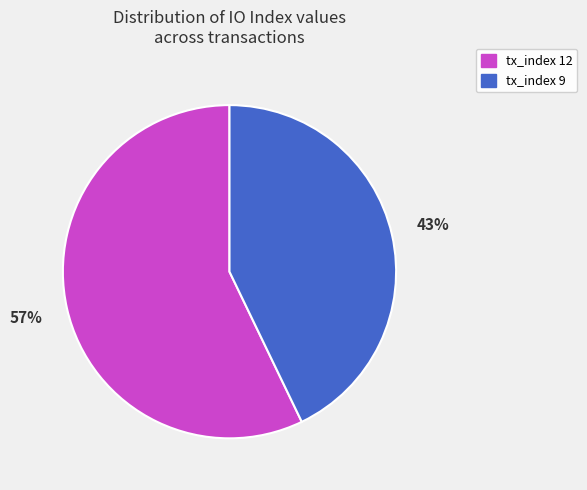

Is the sum of tx_index 12 and tx_index 9 greater than half?

Yes